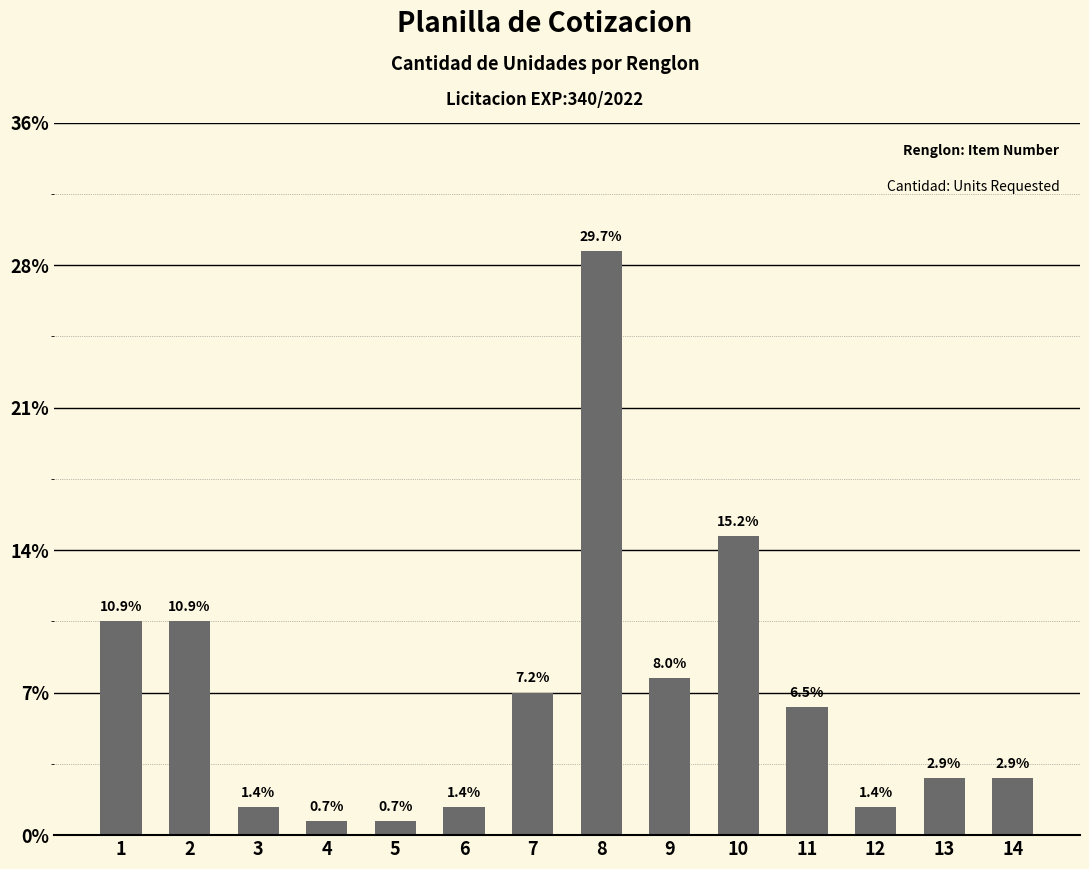

Are the bars horizontal?

No